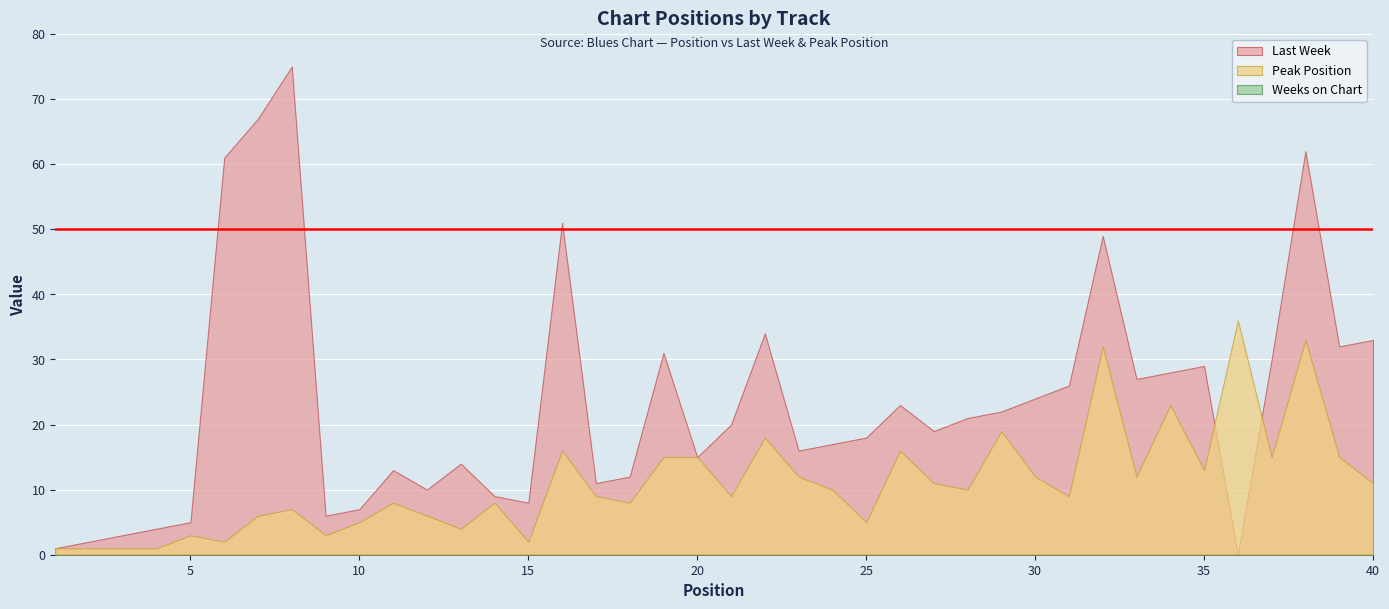

What is the difference between the second highest and minimum values in the Peak Position series?

32